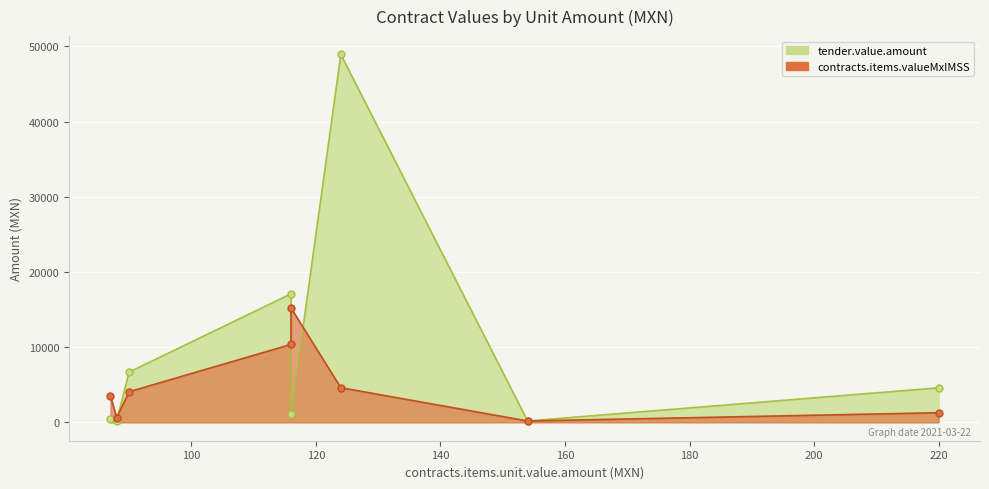

How many interior local valleys does the contracts.items.valueMxIMSS series have?

2